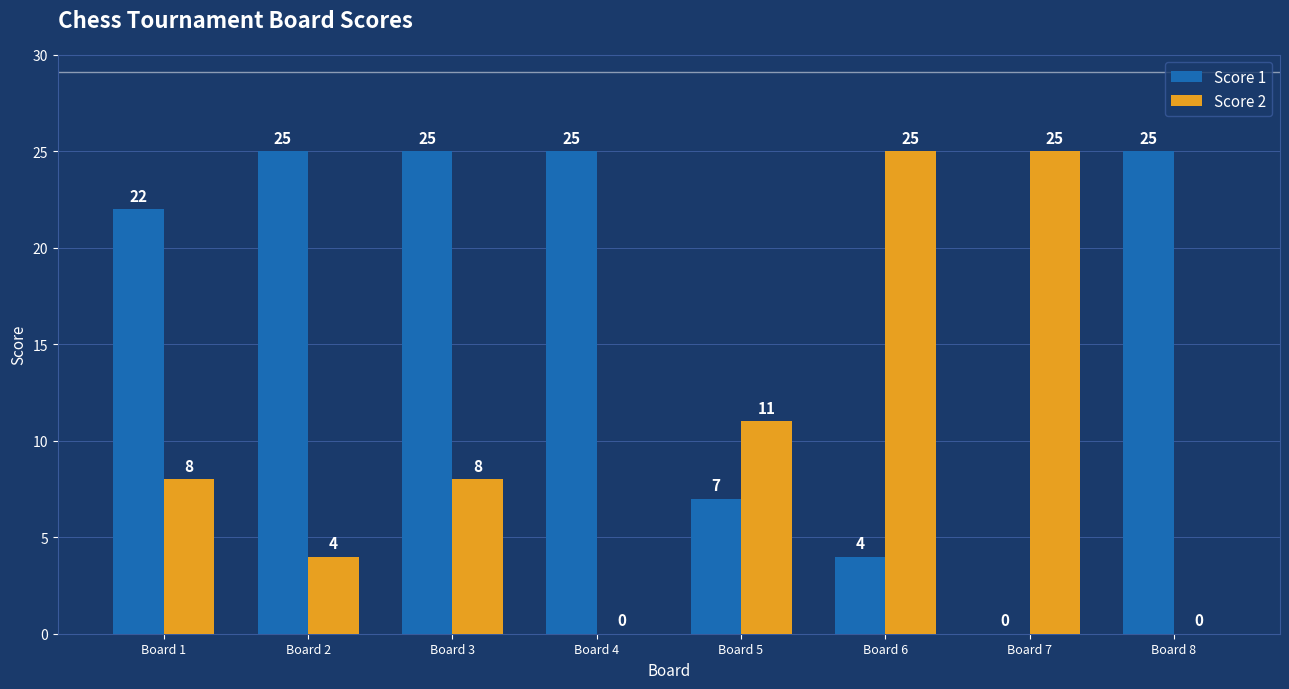

Between Board 5 and Board 6, which series saw the biggest shift?

Score 2